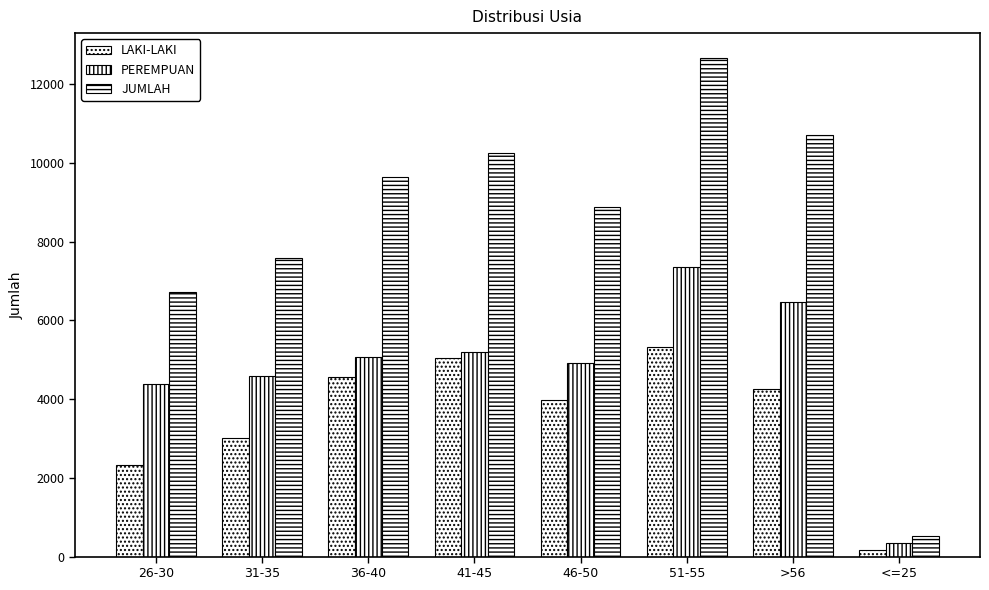

Which category has the lowest value in the PEREMPUAN series?

<=25